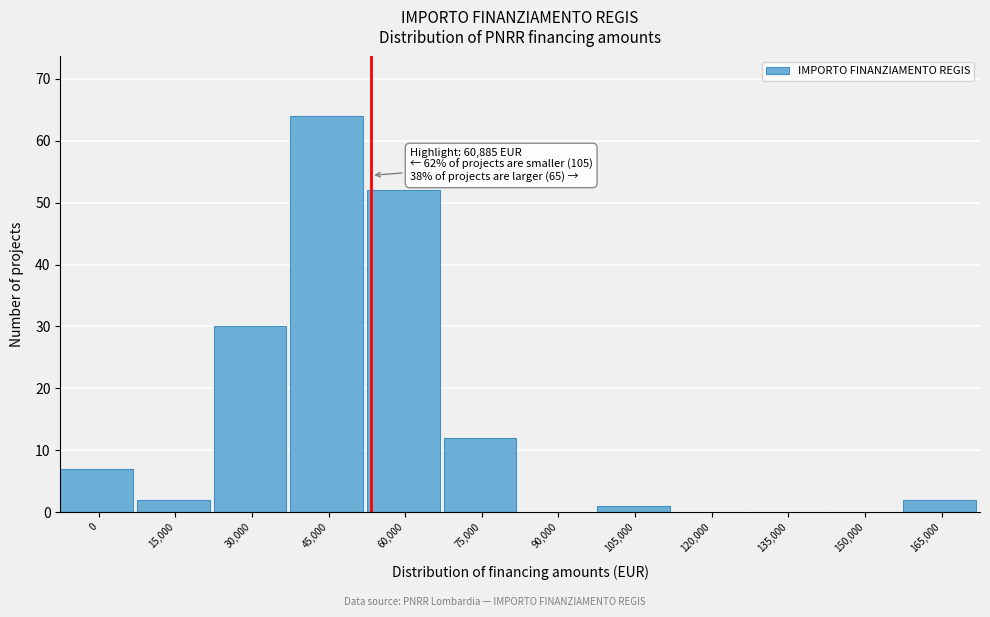

Reading left to right, transcribe all the data shown in this chart.

0=7	15,000=2	30,000=30	45,000=64	60,000=52	75,000=12	90,000=0	105,000=1	120,000=0	135,000=0	150,000=0	165,000=2